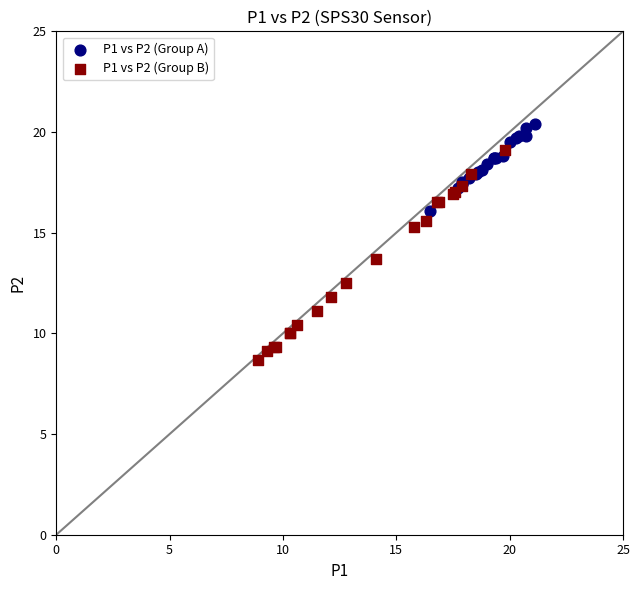

Which series reaches the minimum Y coordinate?

P1 vs P2 (Group B)